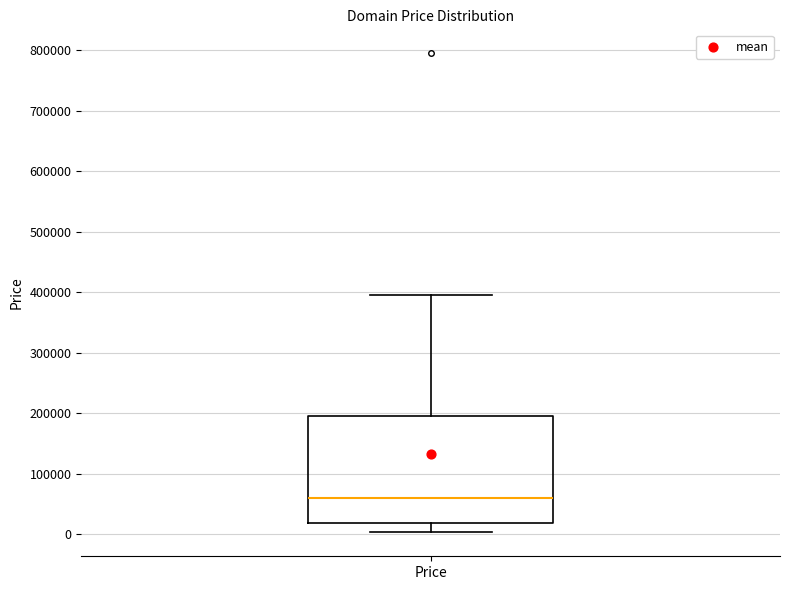

Where is the lower edge of the box for Price on the y-axis? The values are not printed on the chart, so give them approximately, as read against the axis.

20000